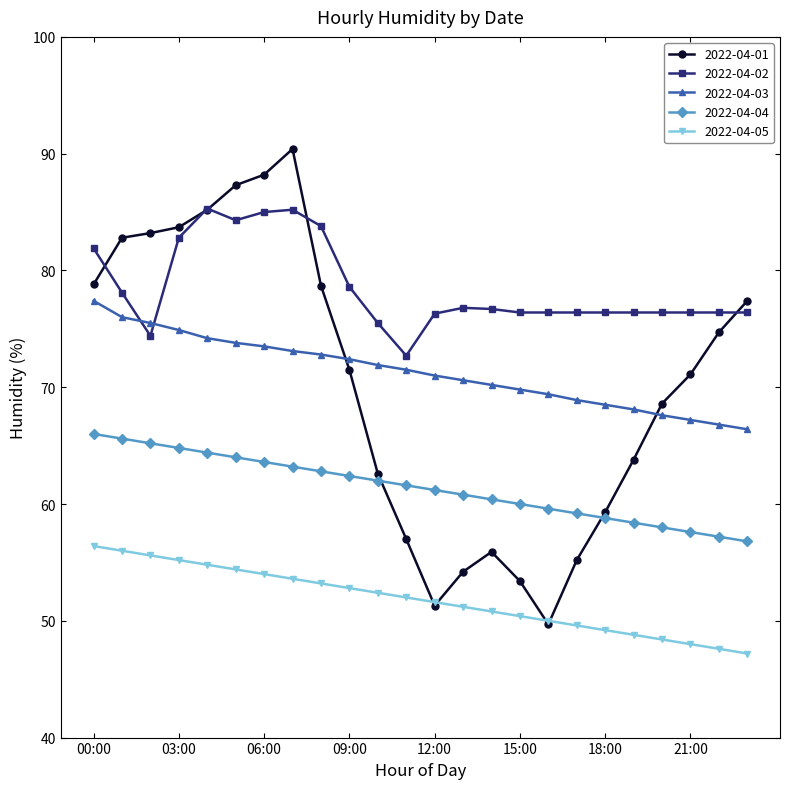

Does the chart have visible grid lines?

No